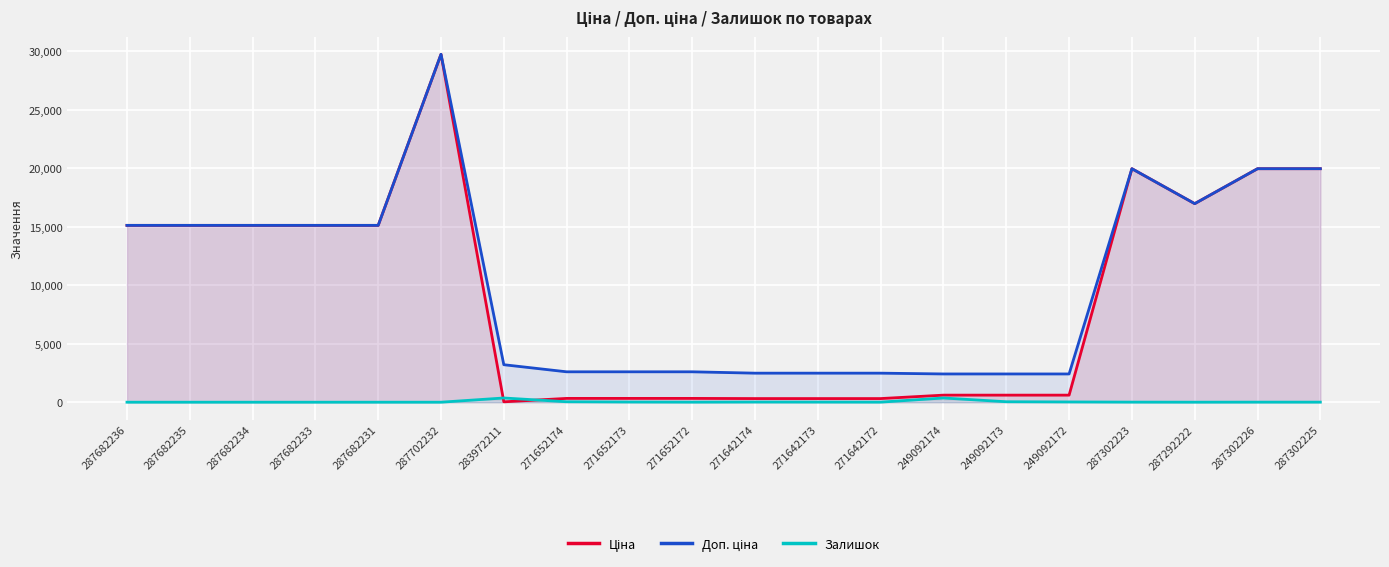

What is the average value of the Доп. ціна series?

10395.4